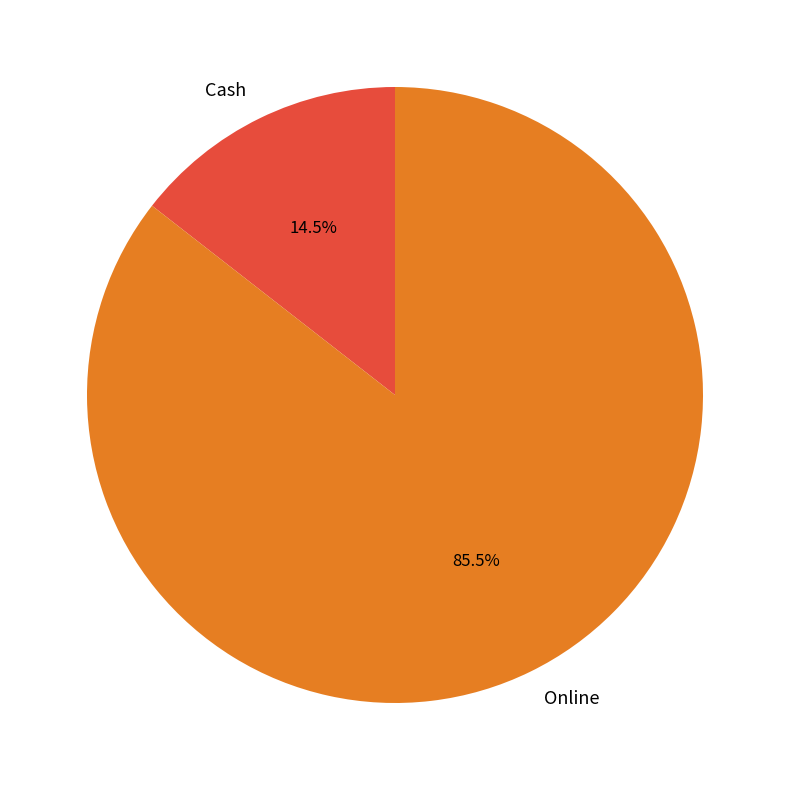

How many segments does this pie chart have?

2